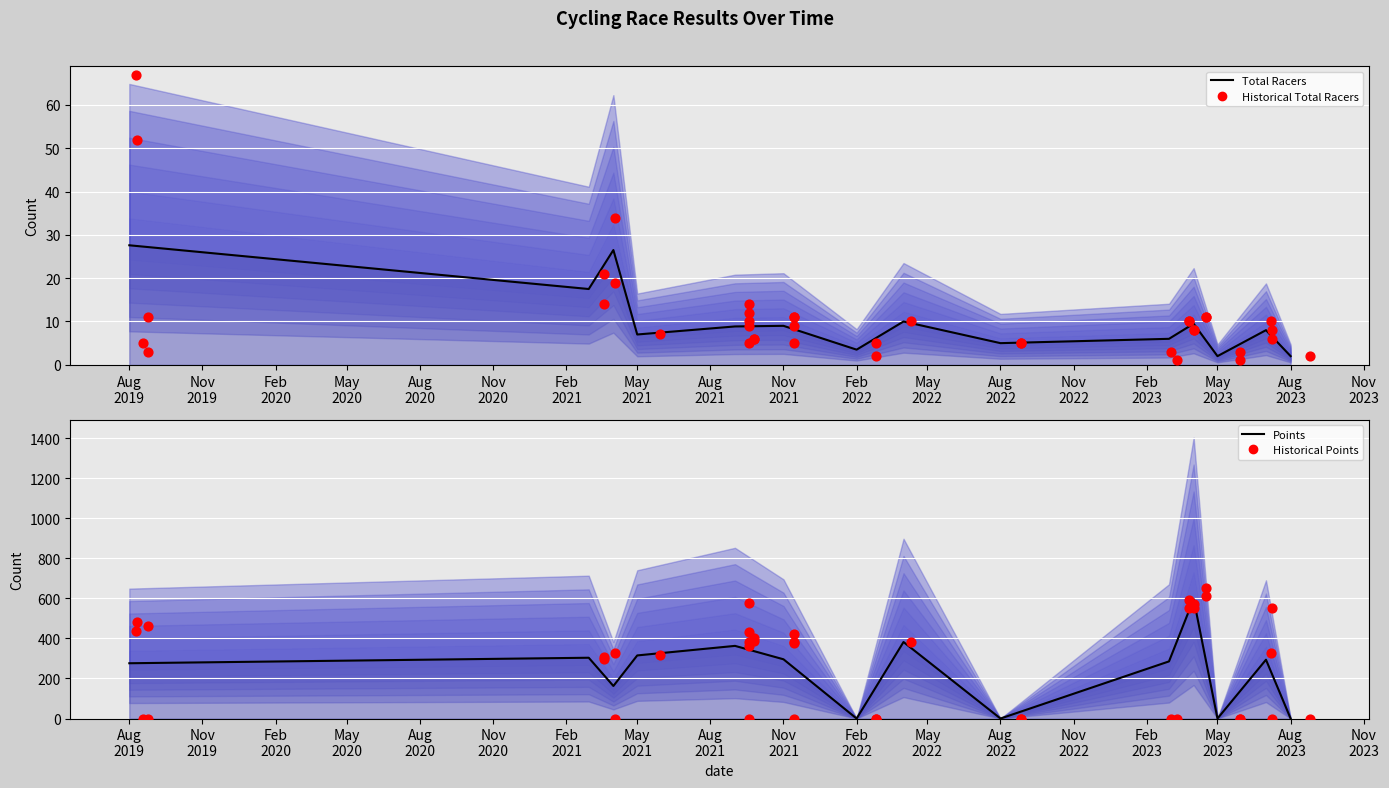

Which series reaches the minimum Y coordinate?

Points